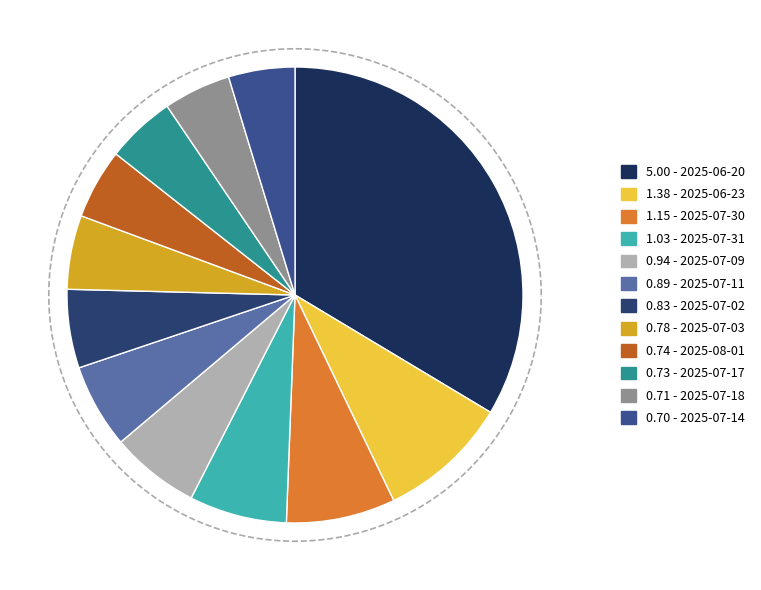

Count the number of slices in the pie.

12